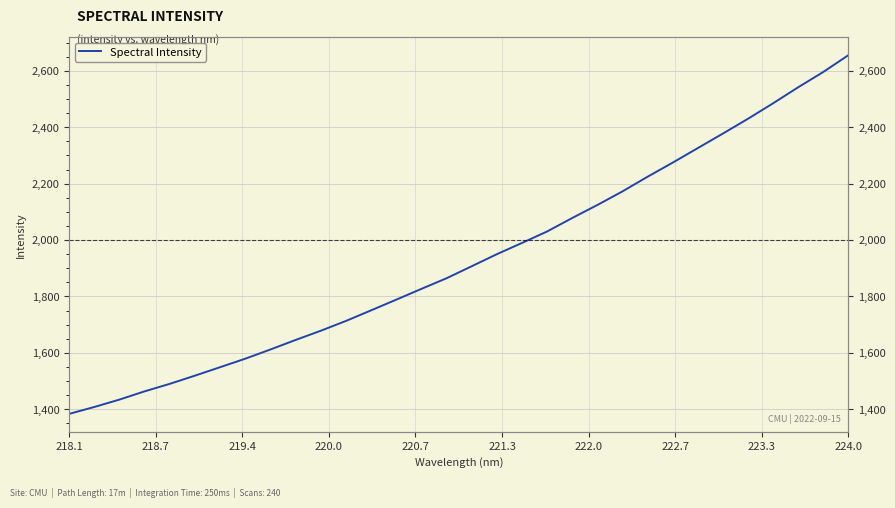

How many lines are shown in the chart?

1